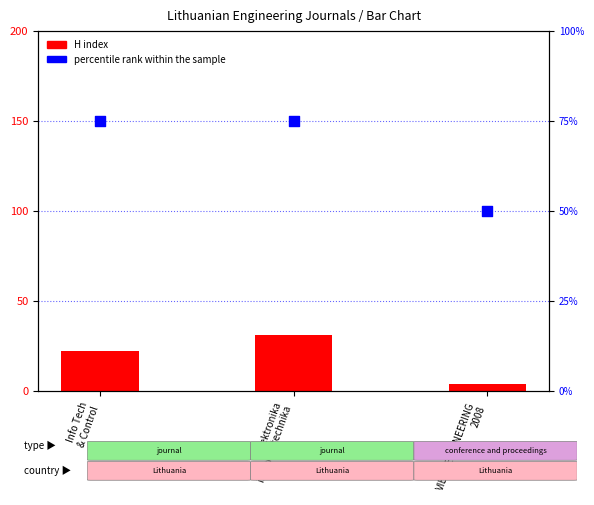

Which series reaches the maximum Y coordinate?

percentile rank within the sample